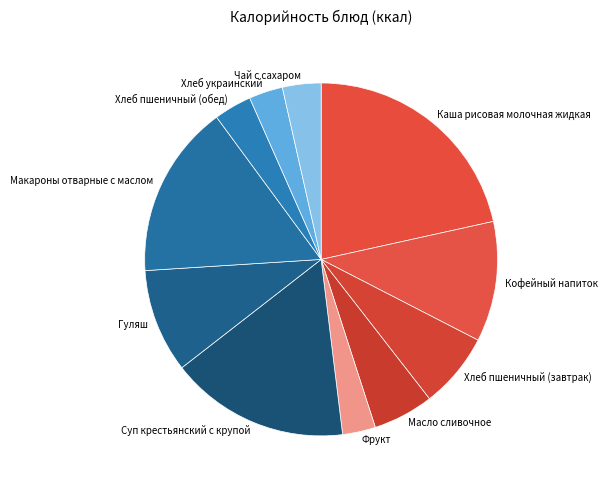

How many segments does this pie chart have?

11